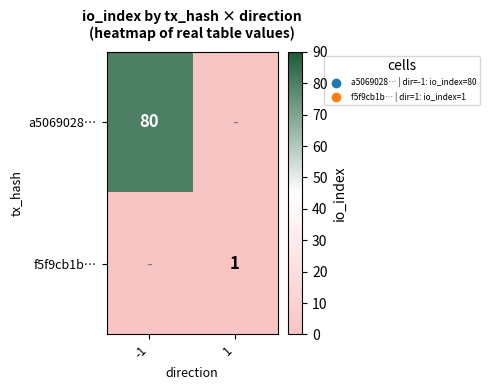

Which label corresponds to the largest value in the chart?

-1